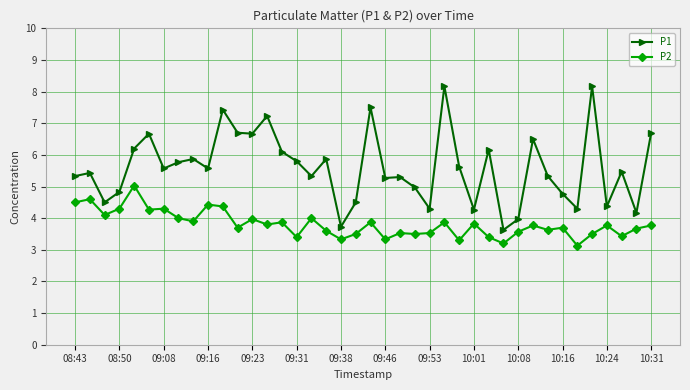

Rank the series by their average value, from lowest to highest.

P2, P1